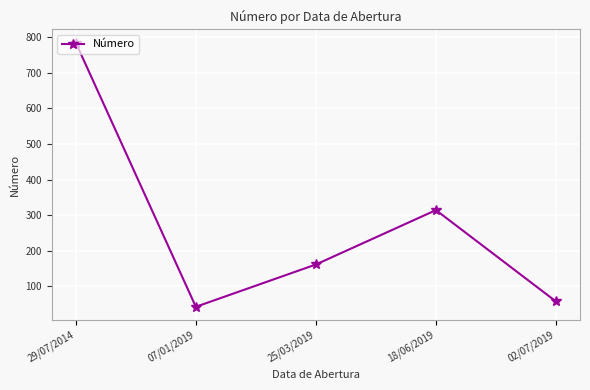

What is the change in value from 29/07/2014 to 25/03/2019?

-624